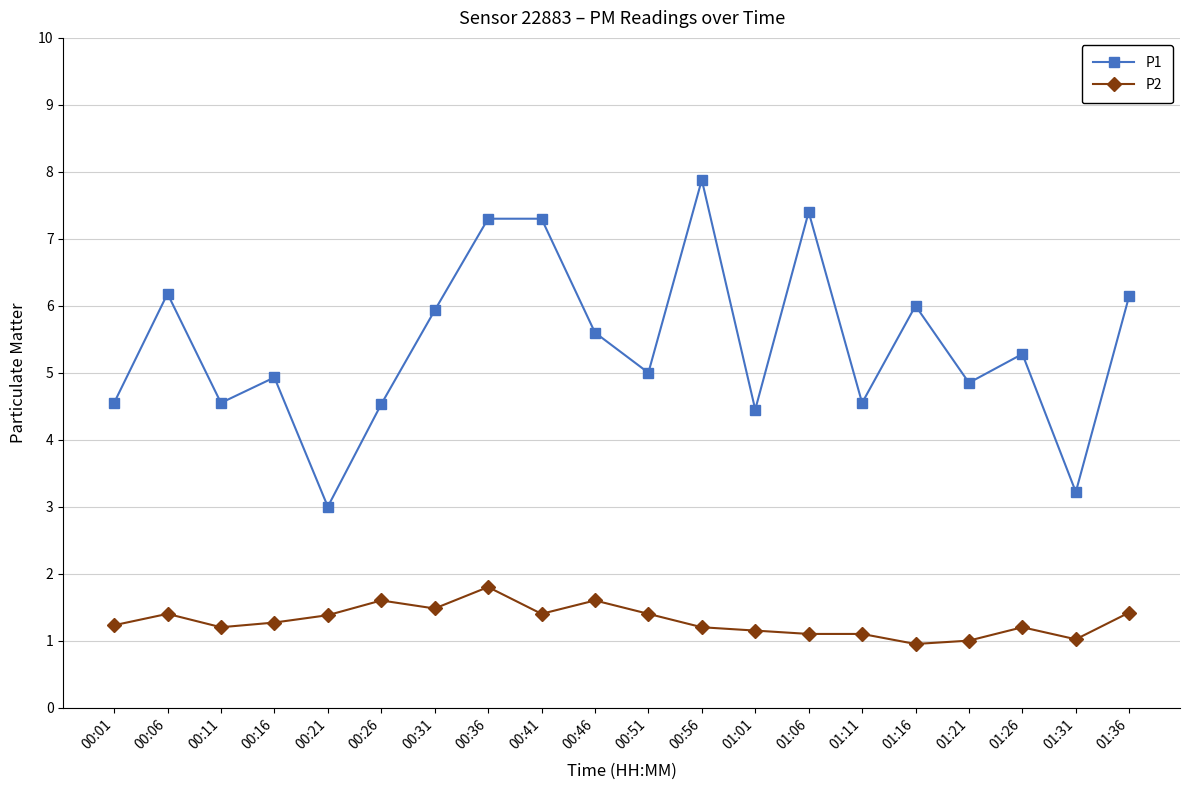

What is the greatest value displayed?

7.9